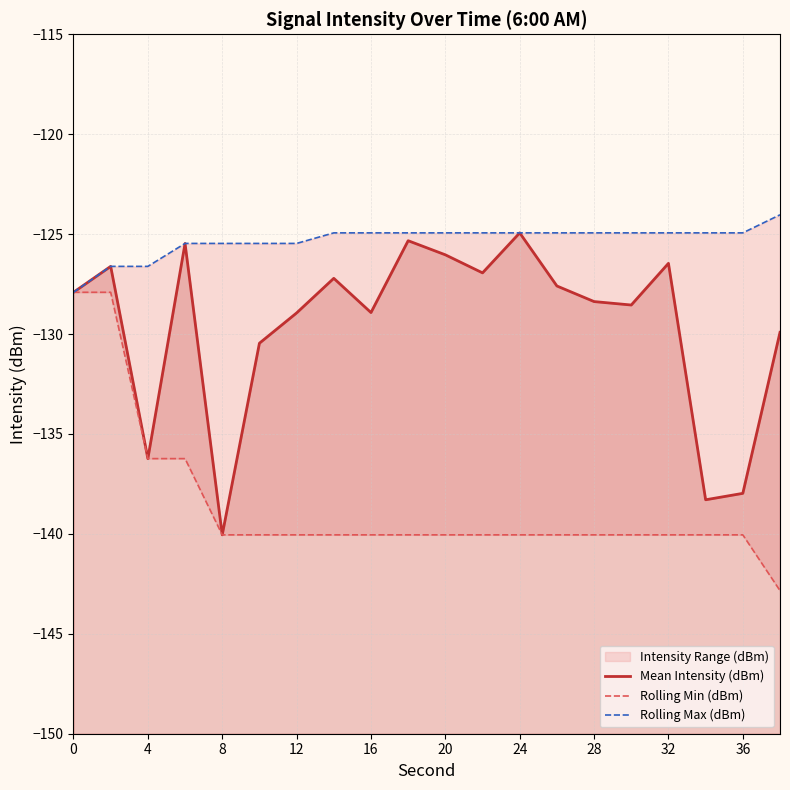

True or false: Rolling Min (dBm) has more than 0 interior local peaks.

False